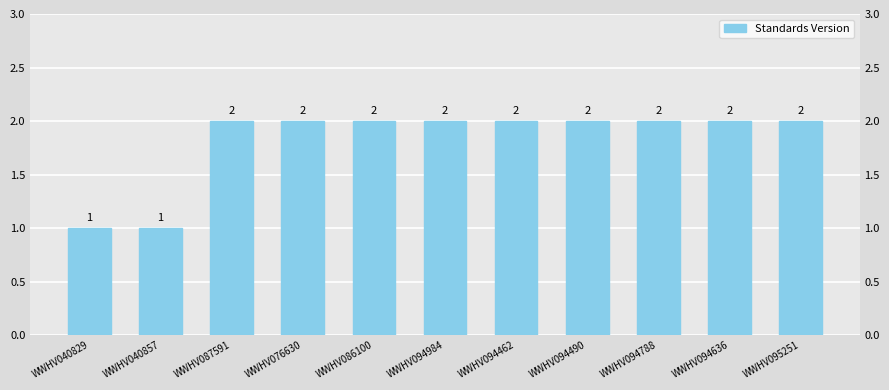

Where is the data nearest to the value 1?

WWHV040829